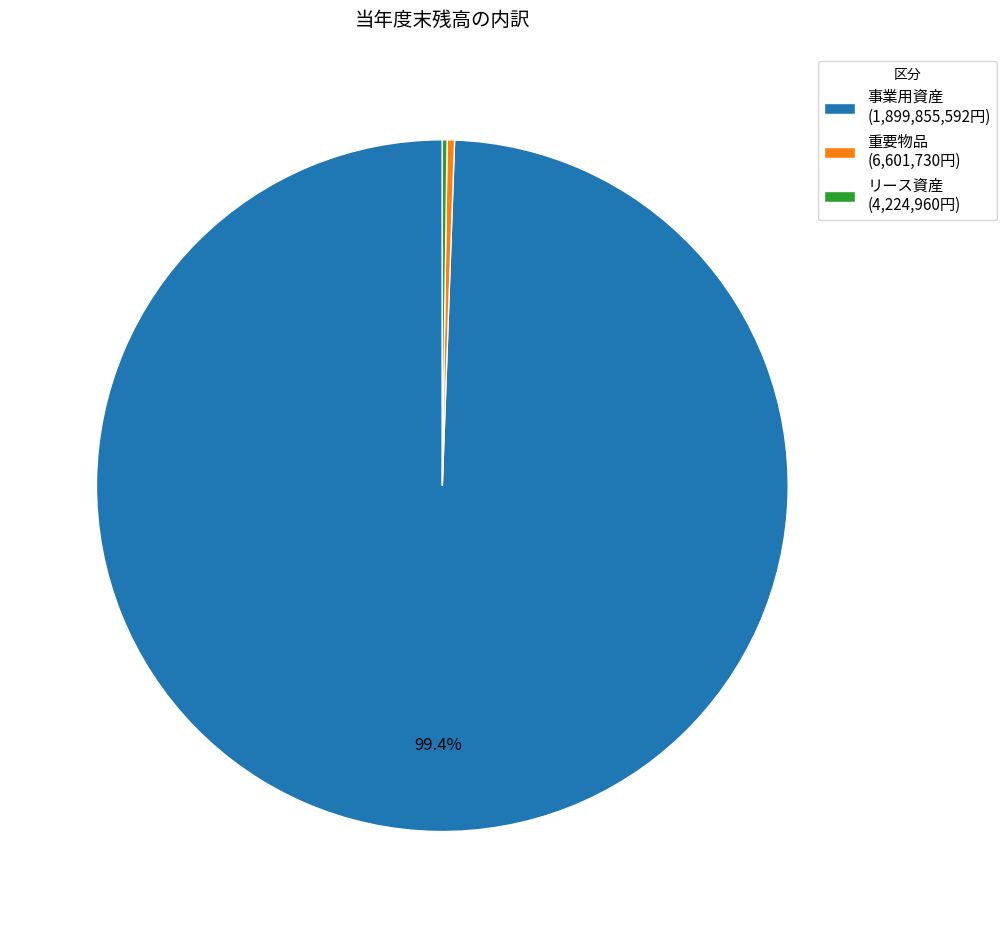

Which has a higher value, 事業用資産 (1,899,855,592円) or 重要物品 (6,601,730円)?

事業用資産 (1,899,855,592円)